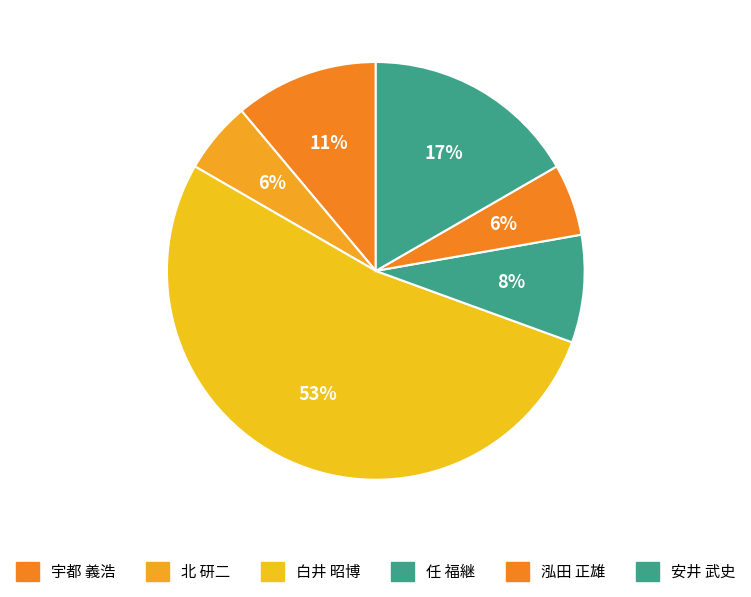

The 安井 武史 slice represents 17% of the pie. True or false?

True